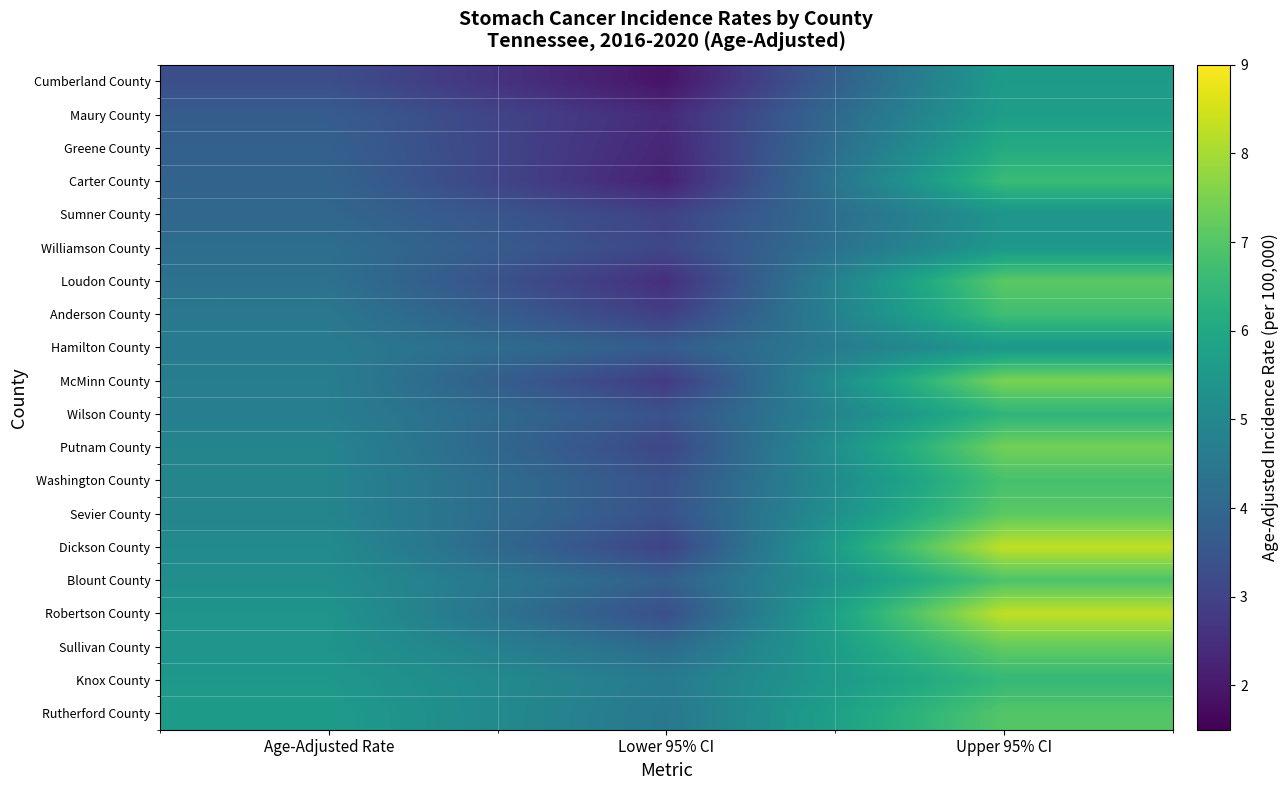

At which category does the chart reach its peak across all series?

Upper 95% CI